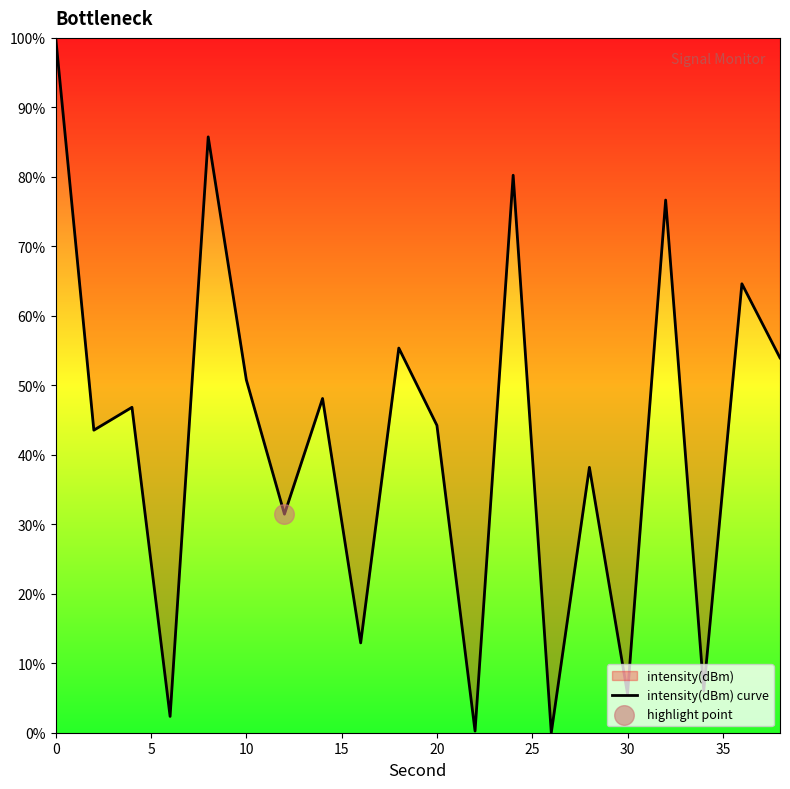

What is the change in value from 20 to 30?

-38.6